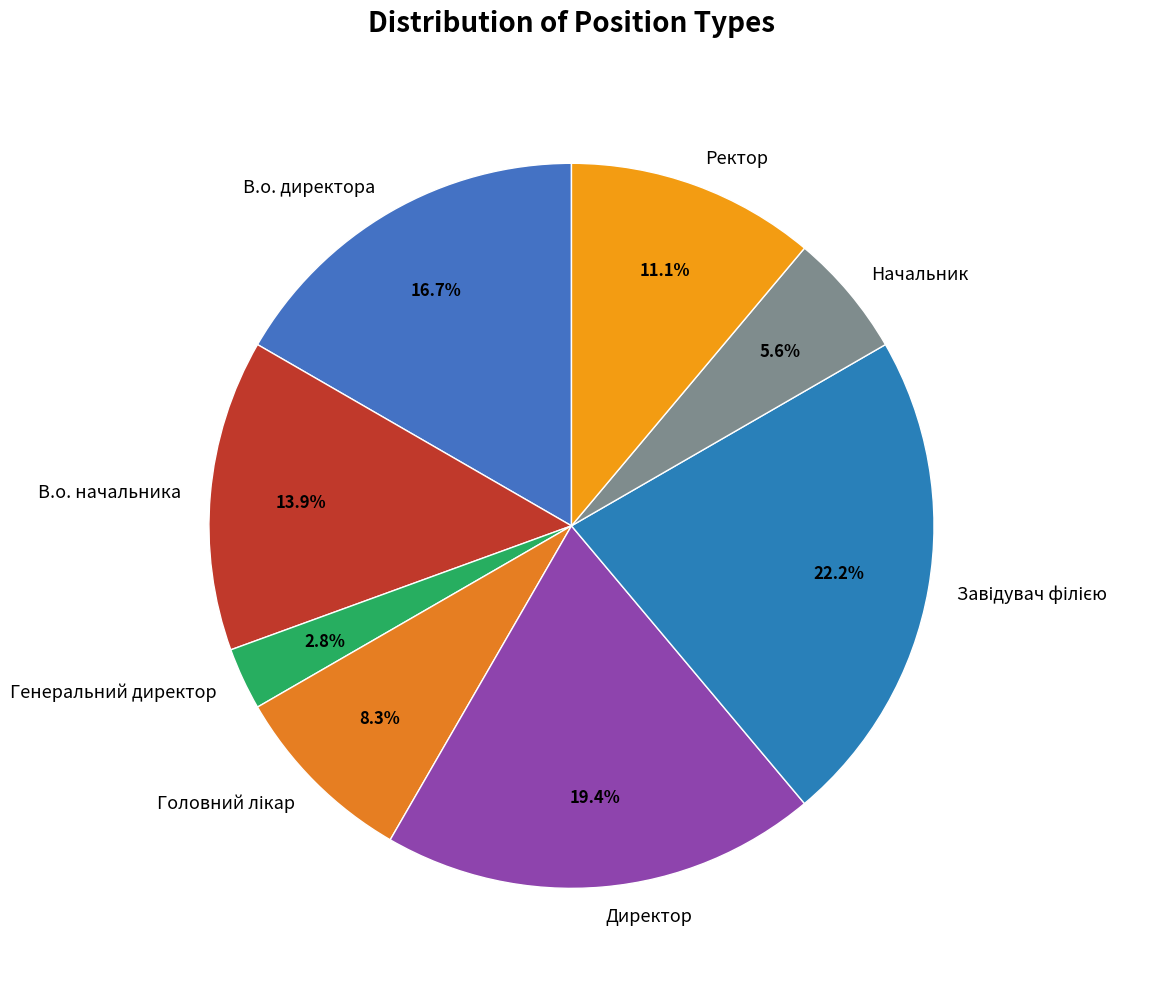

Which slice is the smallest?

Генеральний директор